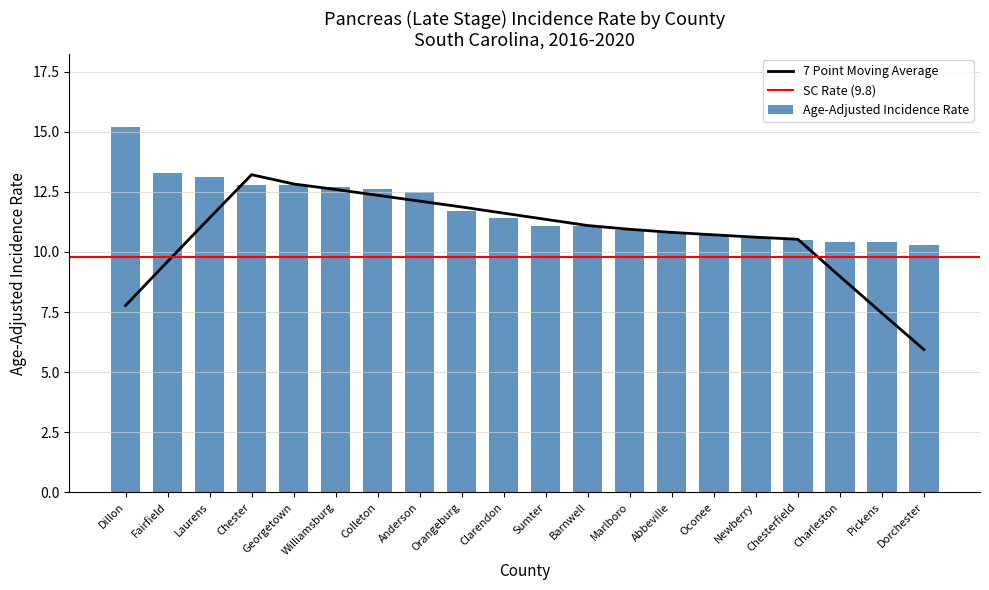

What is the label of the 20th bar from the right?

Dillon